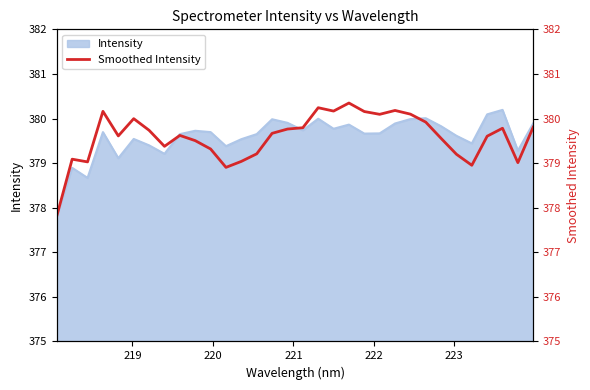

What is the maximum value for Intensity?

380.2